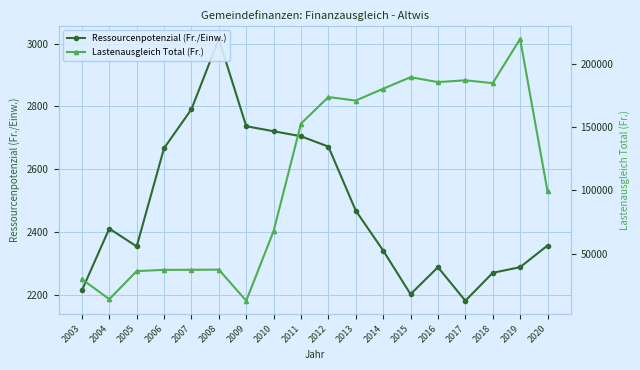

Reading left to right, what are all the values shown in this chart?

Ressourcenpotenzial (Fr./Einw.): 2003=2214	2004=2411	2005=2354	2006=2667	2007=2791	2008=3015	2009=2737	2010=2721	2011=2705	2012=2672	2013=2468	2014=2341	2015=2202	2016=2288	2017=2181	2018=2270	2019=2288	2020=2357
Lastenausgleich Total (Fr.): 2003=29977	2004=14078	2005=36282	2006=37272	2007=37330	2008=37452	2009=12853	2010=67942	2011=152857	2012=173809	2013=171046	2014=180377	2015=189509	2016=185623	2017=187053	2018=184795	2019=219720	2020=99326